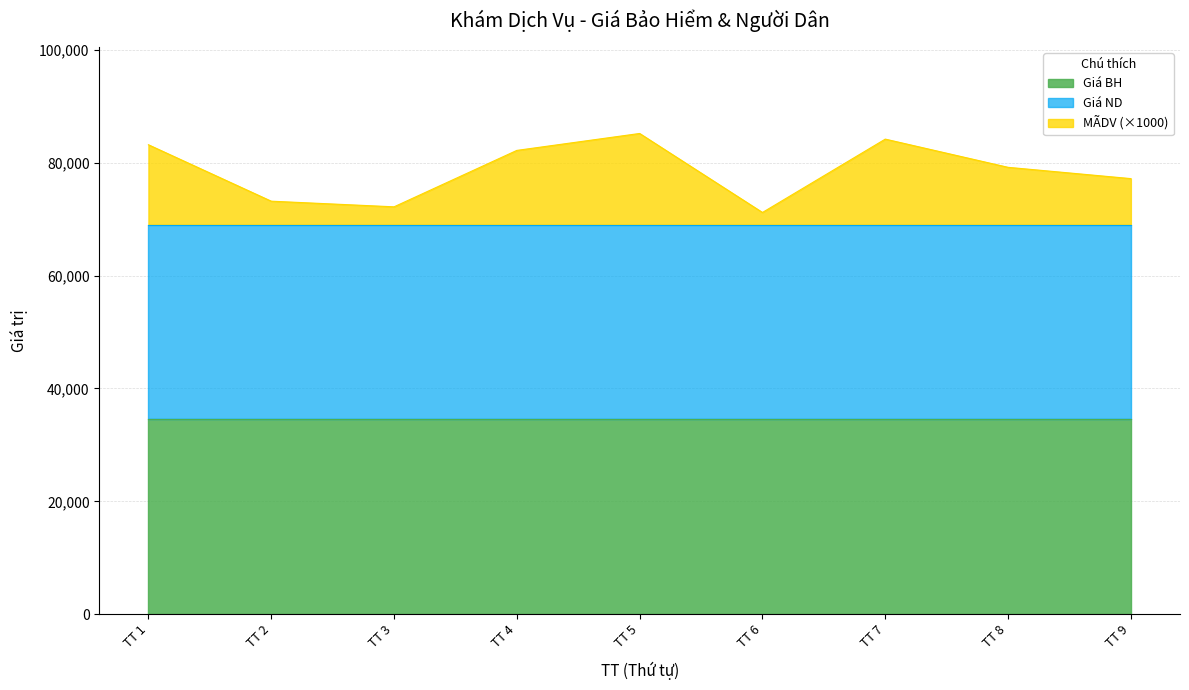

What is the smallest value displayed?

2.2